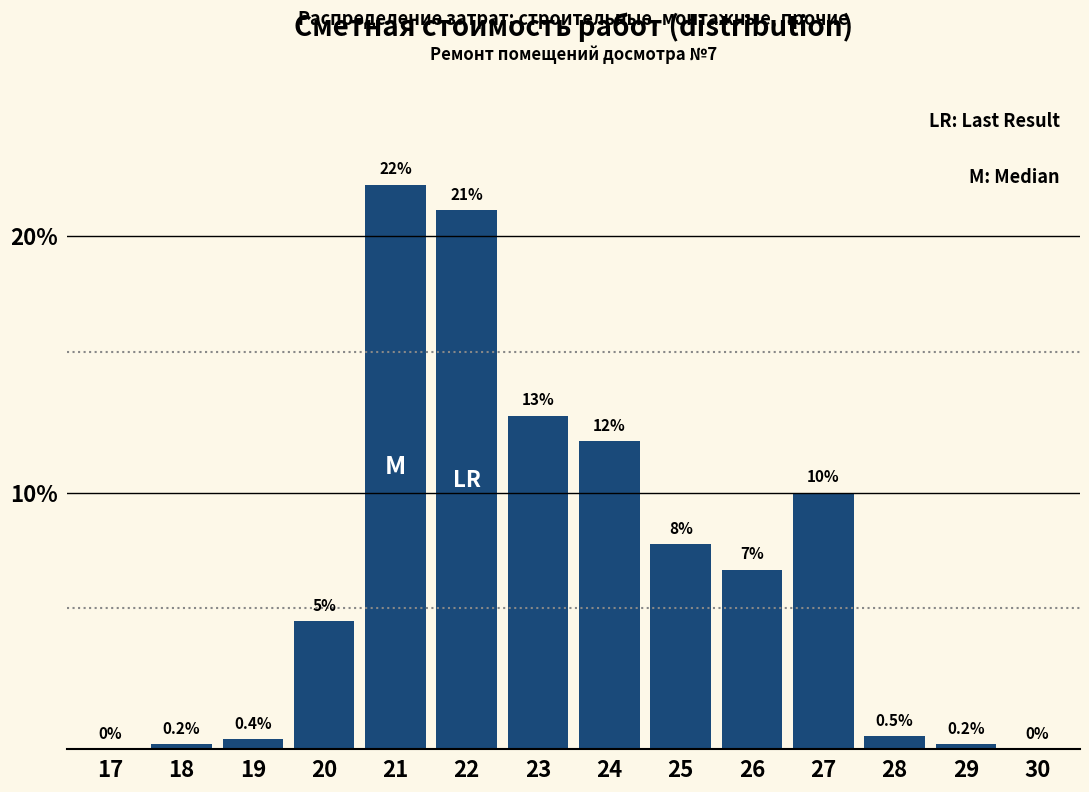

Reading left to right, extract all data points from this chart.

17=0.0	18=0.2	19=0.4	20=5.0	21=22.0	22=21.0	23=13.0	24=12.0	25=8.0	26=7.0	27=10.0	28=0.5	29=0.2	30=0.0